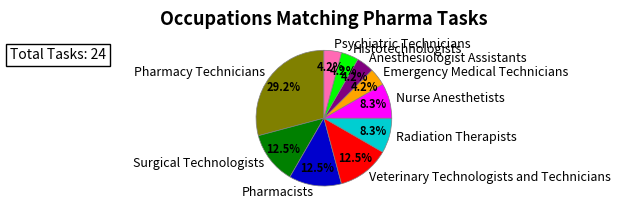

The Anesthesiologist Assistants slice represents 11% of the pie. True or false?

False